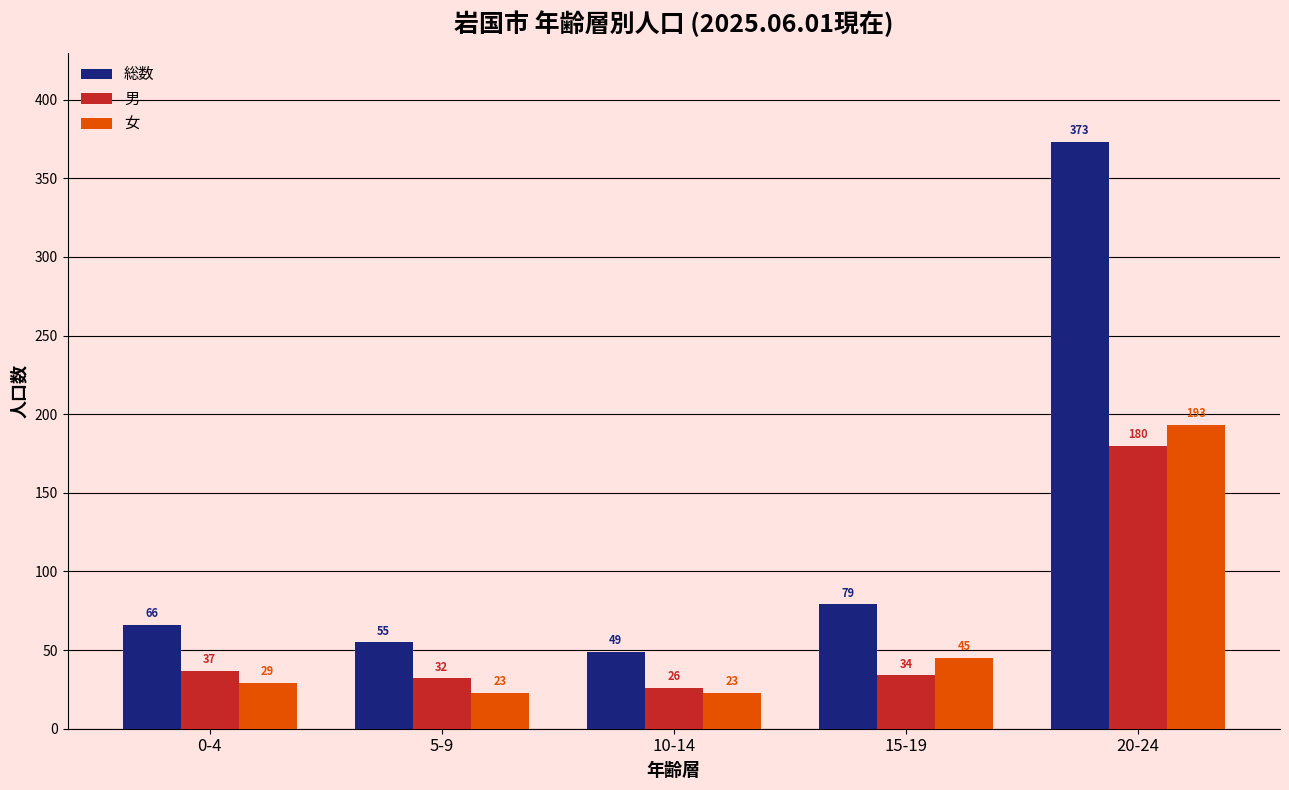

What is the sum of the 男 values at 15-19 and 20-24?

214